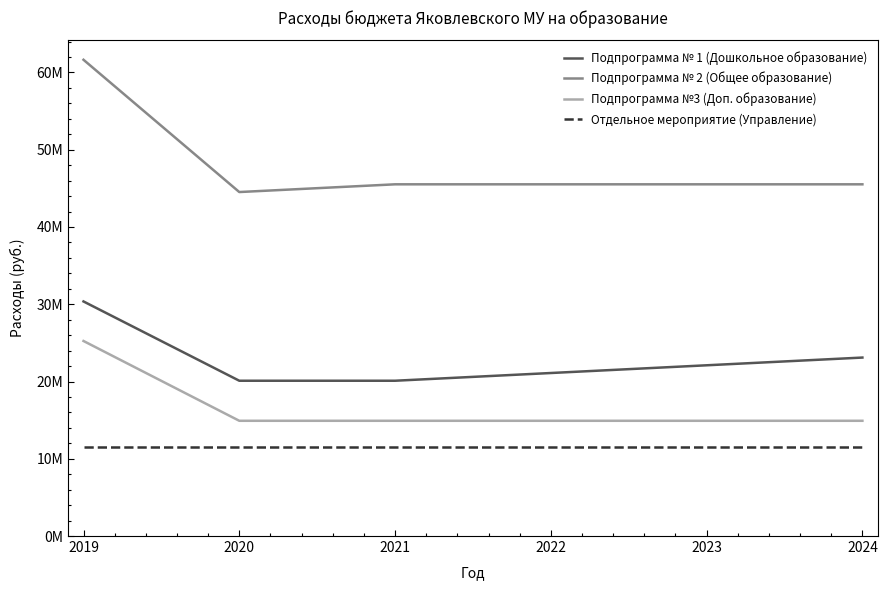

Which series has the largest total across all categories?

Подпрограмма № 2 (Общее образование)